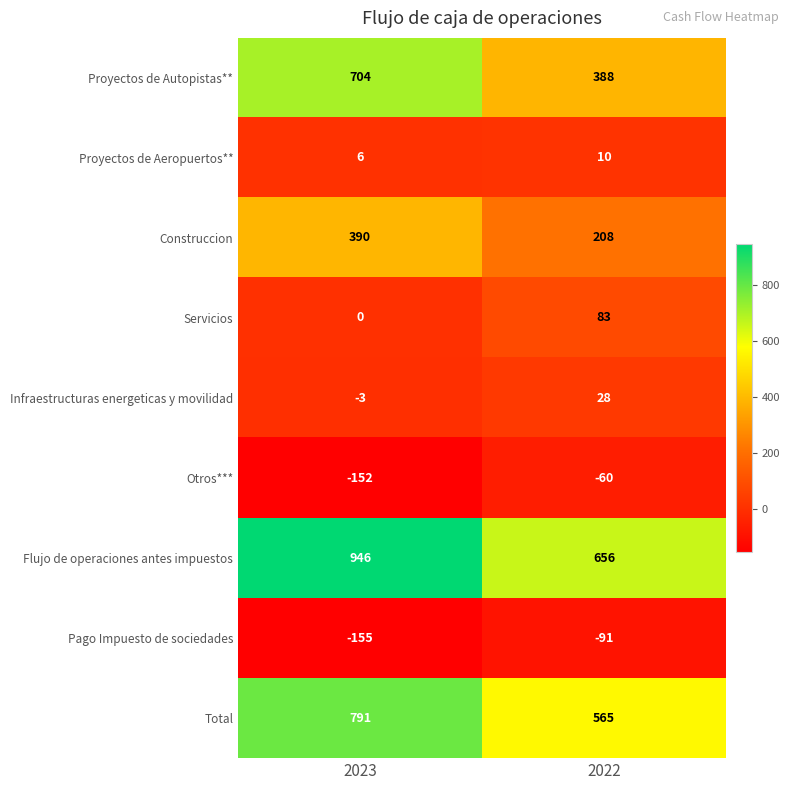

Rank the series by their maximum value, from lowest to highest.

Pago Impuesto de sociedades, Otros***, Proyectos de Aeropuertos**, Infraestructuras energeticas y movilidad, Servicios, Construccion, Proyectos de Autopistas**, Total, Flujo de operaciones antes impuestos